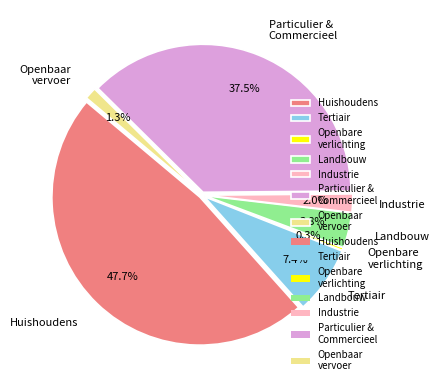

Between landbouw and particulier en commercieel vervoer, which is larger?

particulier en commercieel vervoer